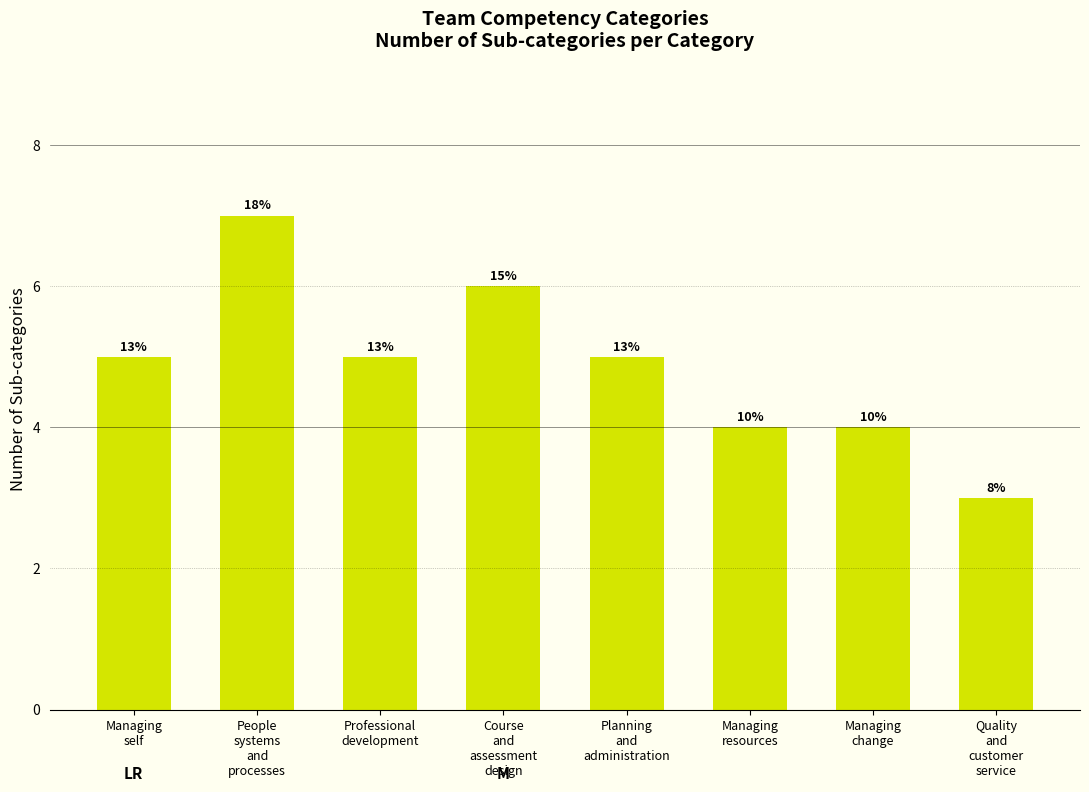

Are the bars horizontal?

No